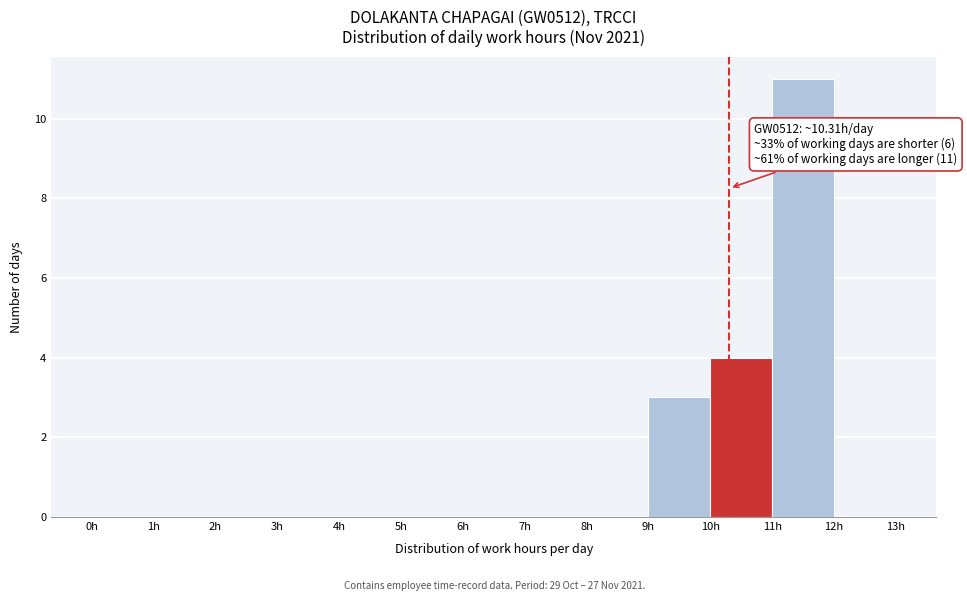

Over which range of the x-axis is the bar tallest?

11 to 12